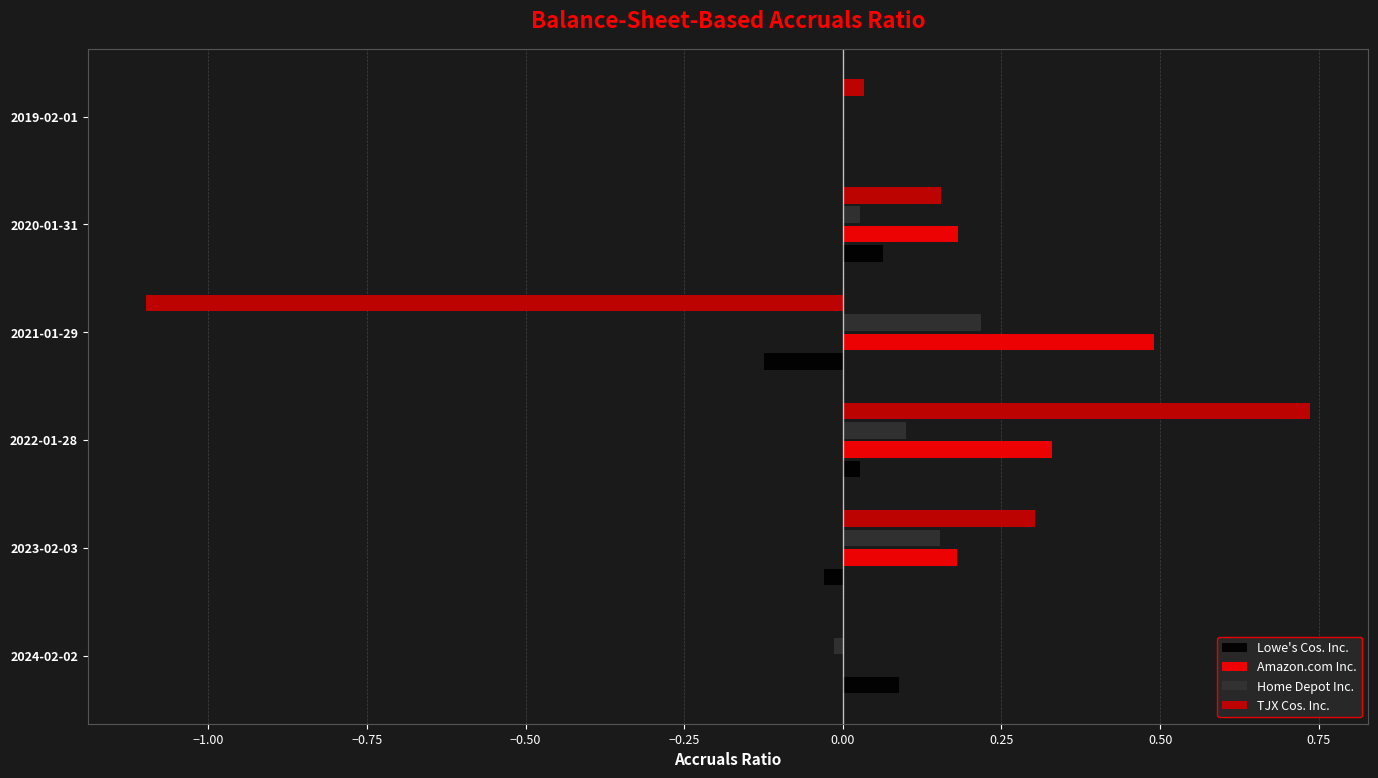

At which category is the sum across all series the highest?

2022-01-28